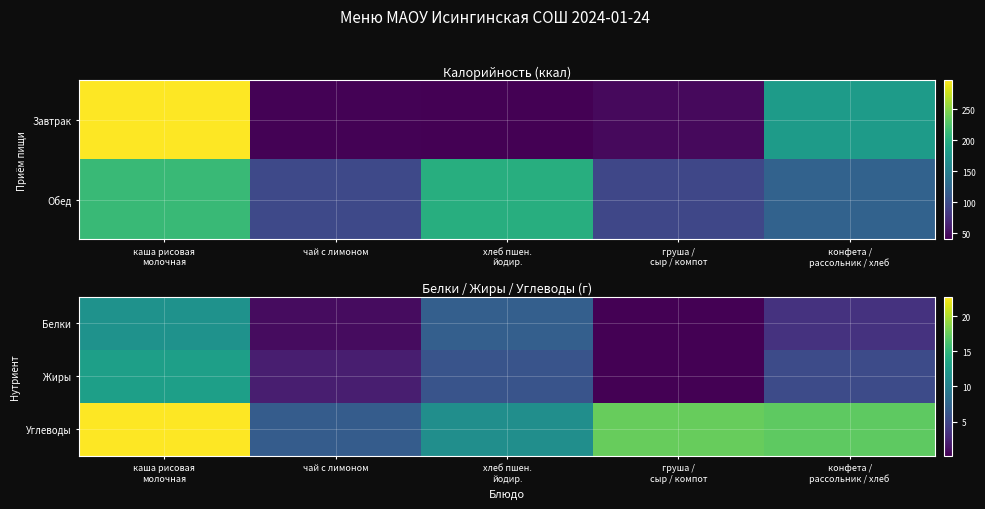

Which category has the lowest value in the Углеводы series?

чай с лимоном